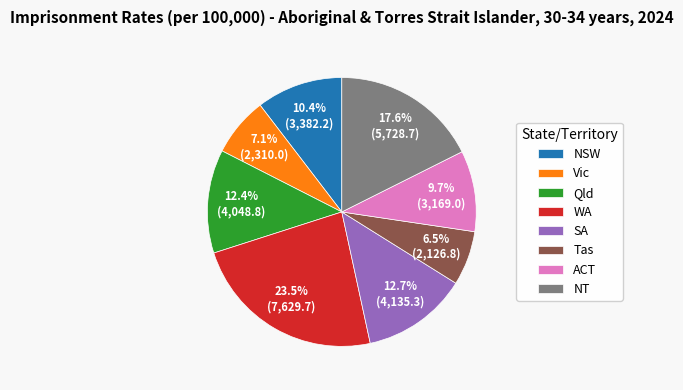

What is the ratio of the value at Vic to the value at ACT?

0.7